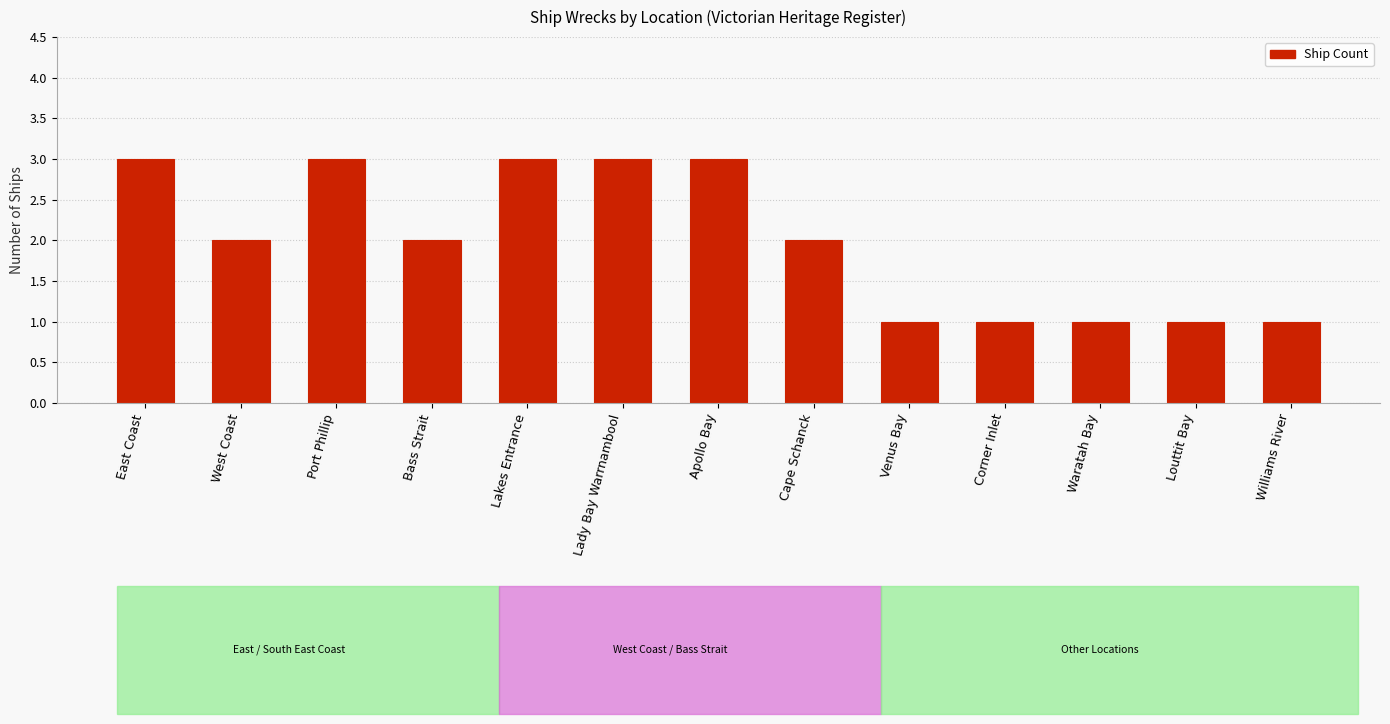

What is the sum of the values at Venus Bay and West Coast?

3